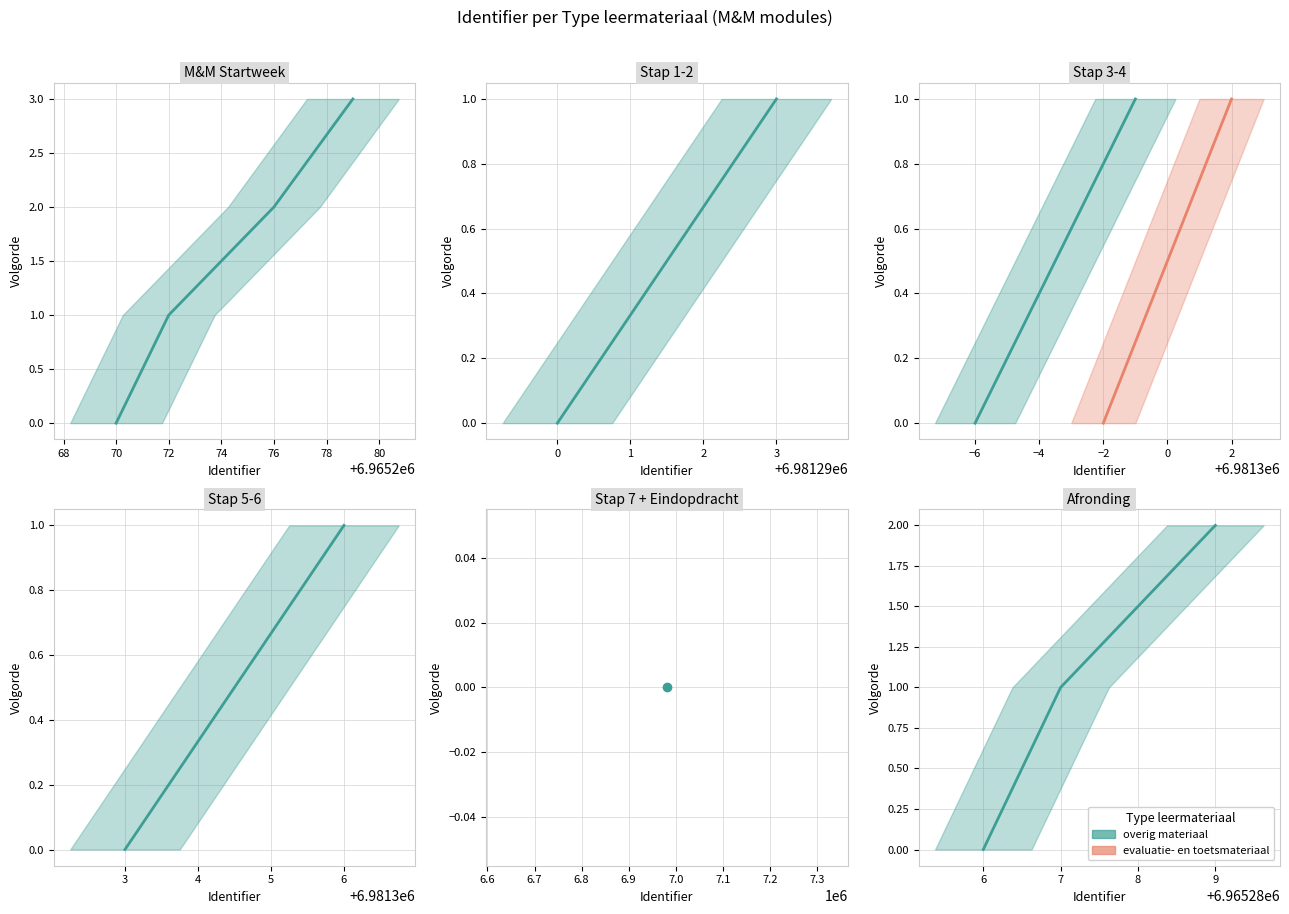

How many data points are less than 1?

1